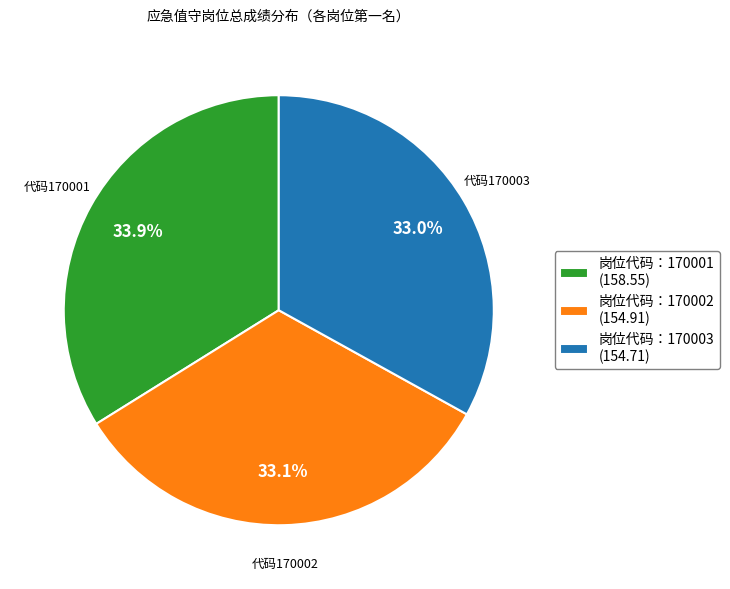

What percentage is the 岗位代码：170001 slice, to the nearest percent?

34%